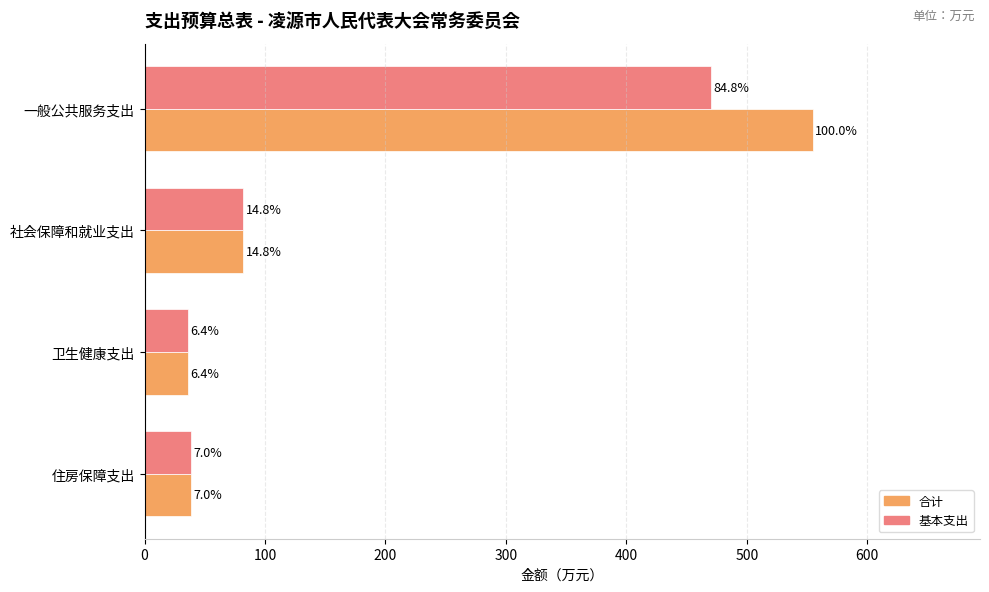

What is the lowest value of the 基本支出 series?

35.7